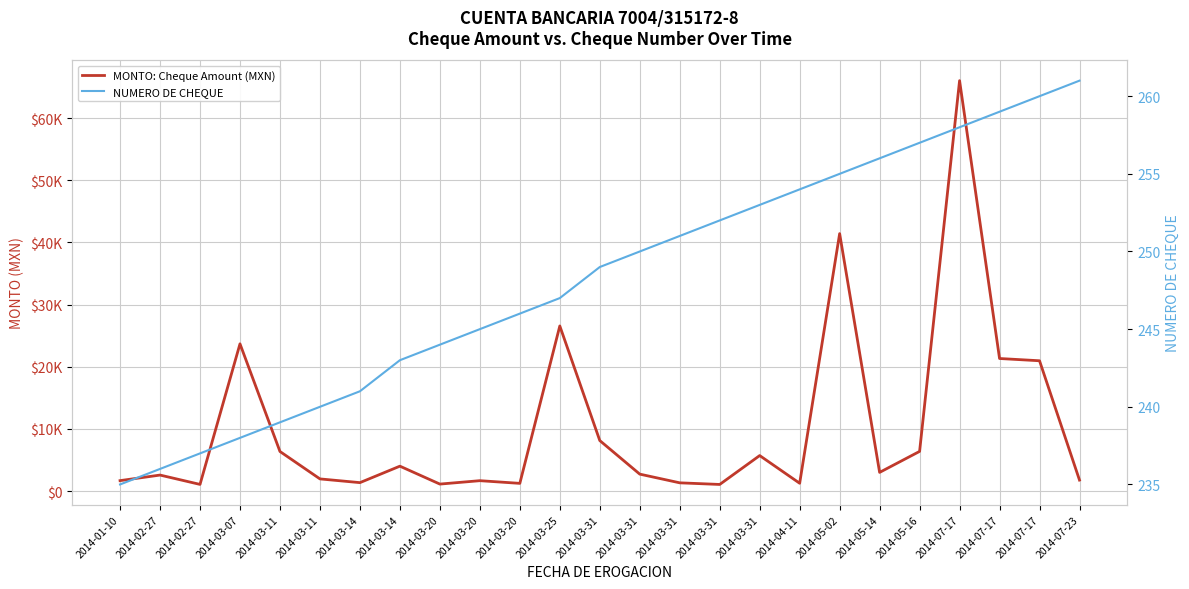

What is the difference between the second highest and second lowest values in the NUMERO DE CHEQUE series?

24.0